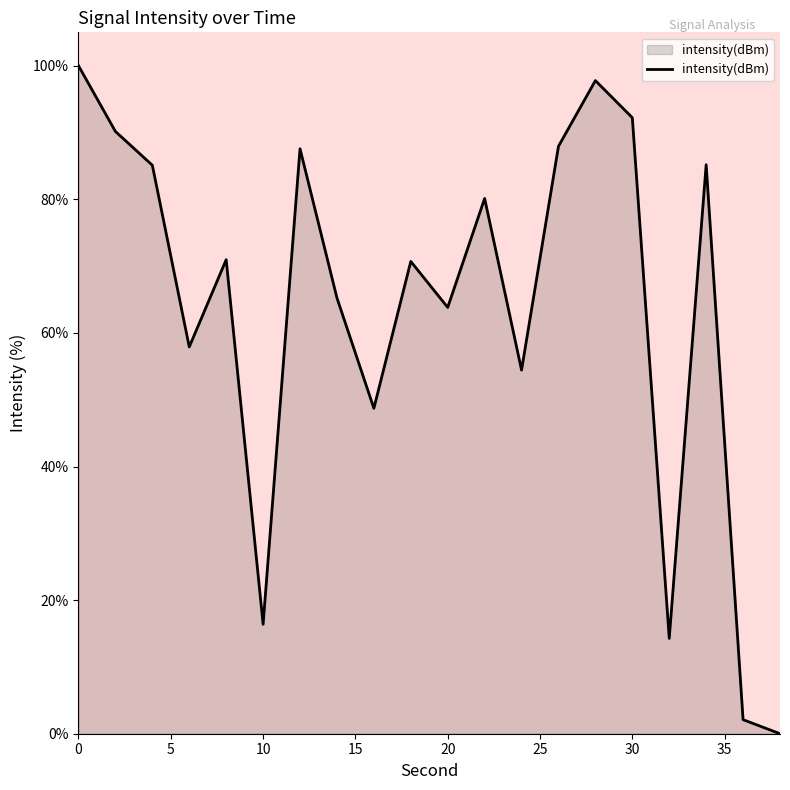

What is the maximum value shown in the chart?

100.0